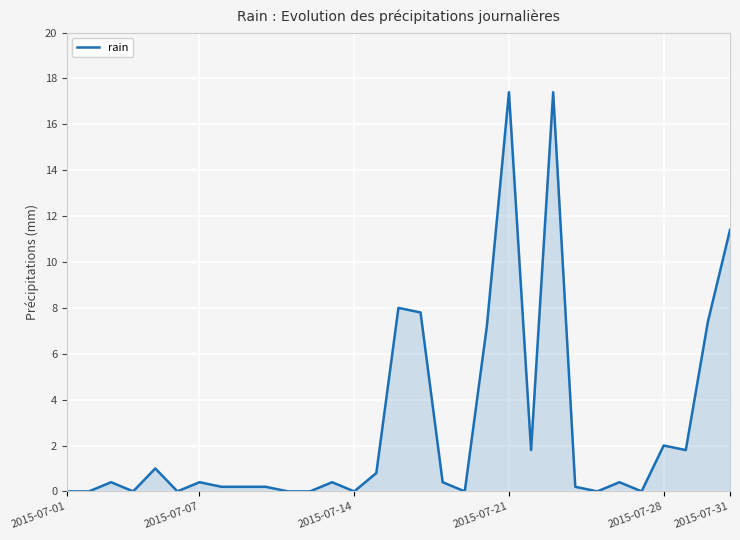

Reading right to left, what are all the values shown in this chart?

11.4	7.4	1.8	2.0	0.0	0.4	0.0	0.2	17.4	1.8	17.4	7.2	0.0	0.4	7.8	8.0	0.8	0.0	0.4	0.0	0.0	0.2	0.2	0.2	0.4	0.0	1.0	0.0	0.4	0.0	0.0